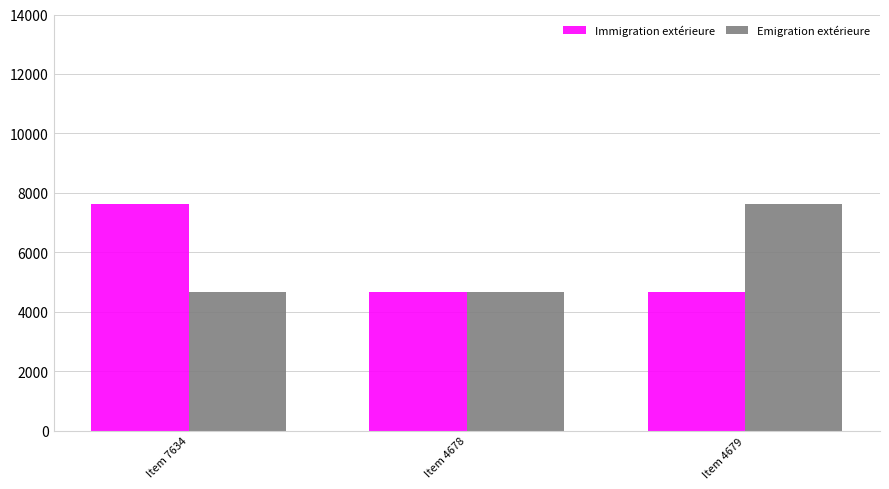

What is the difference between the maximum and minimum values in the Emigration extérieure series?

2956